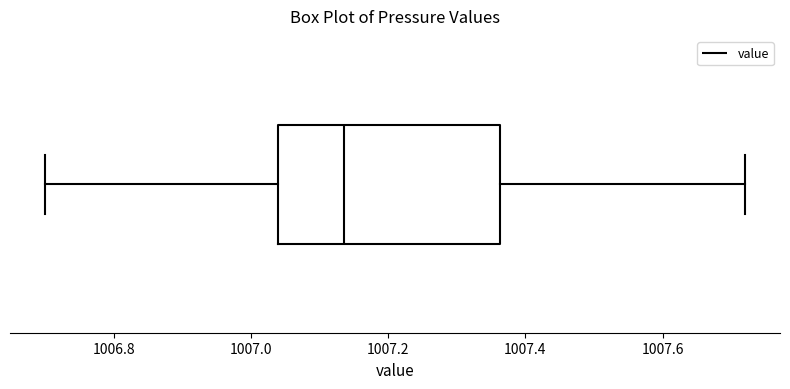

Where is the right edge of the box on the x-axis? The values are not printed on the chart, so give them approximately, as read against the axis.

1007.36